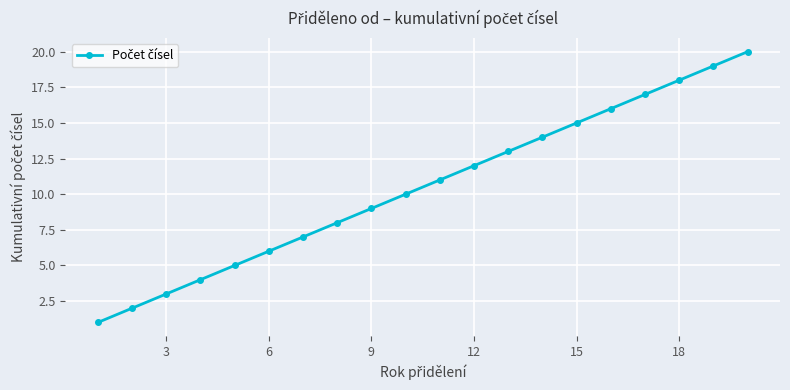

What is the difference between the second highest and minimum values?

18